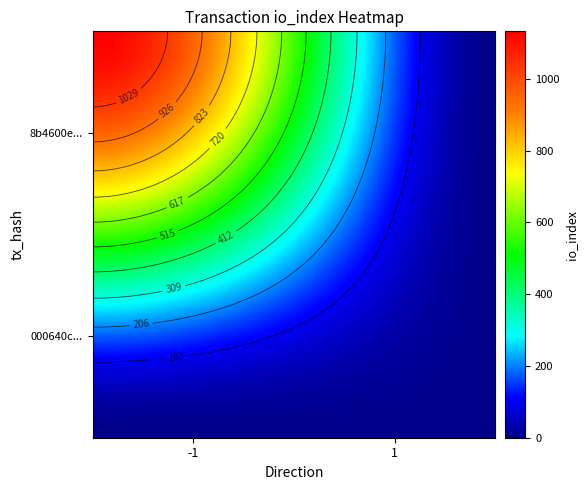

Reading right to left, list all the values displayed in this chart.

8b4600e789eda3b7479b4e4ee9fdac1f89449c2: 1132	-1
000640cce7fe1043ce917786b56c5ee862cfff2: 1	1